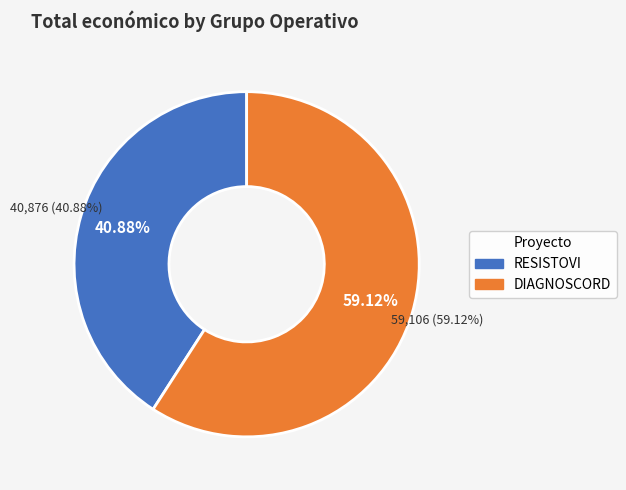

What is the change in value from RESISTOVI to DIAGNOSCORD?

+18230